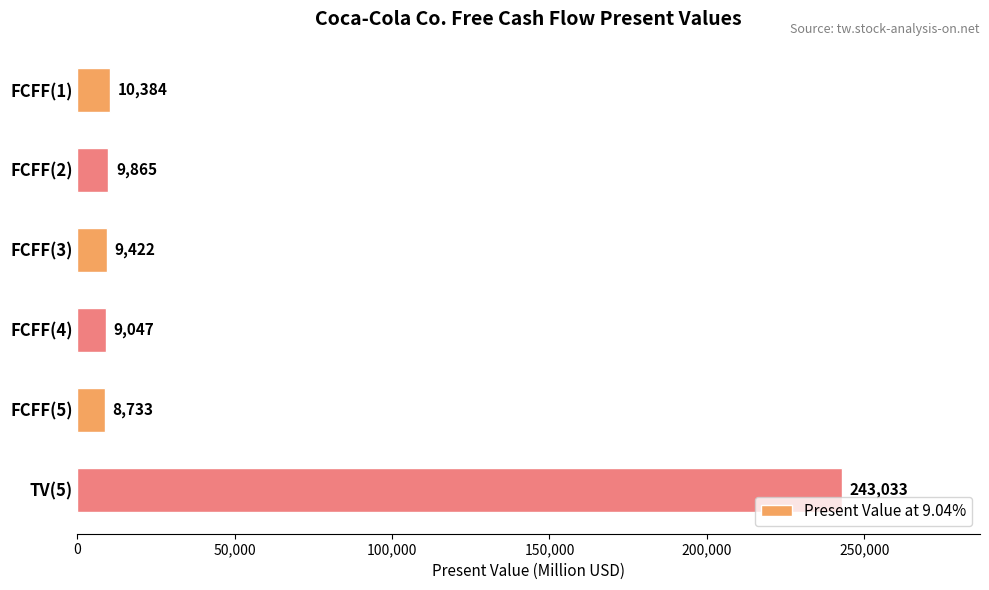

Between FCFF(1) and TV(5), which is larger?

TV(5)